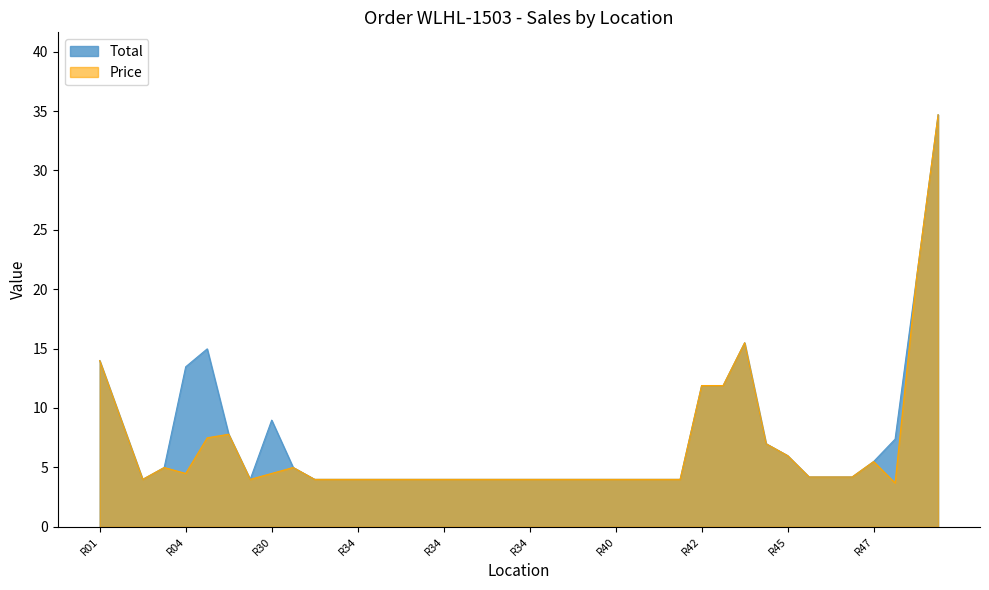

What is the sum of all Price values?

266.7